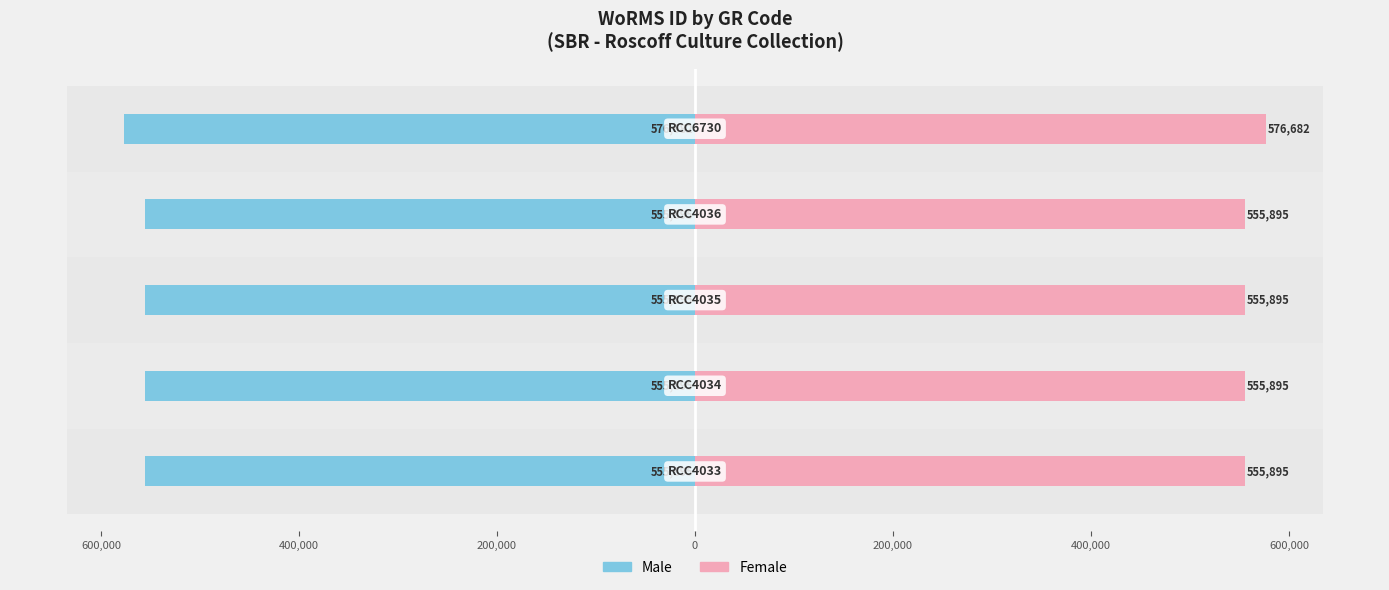

What is the sum of all Female values?

2800262